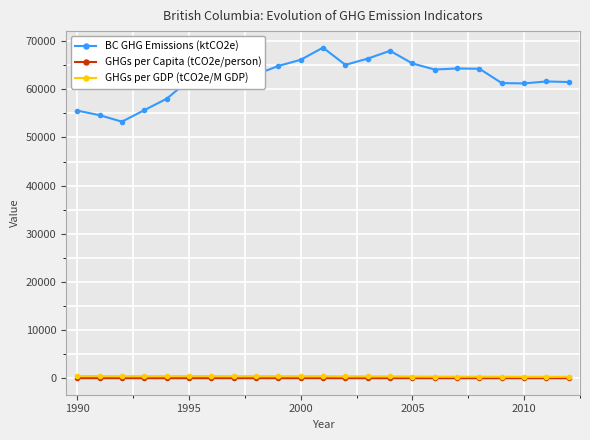

Which series has the widest spread of values?

BC GHG Emissions (ktCO2e)